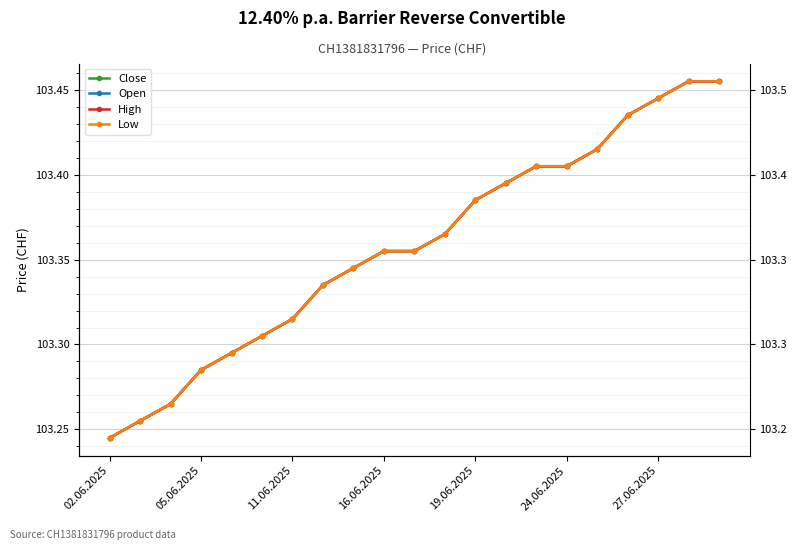

True or false: Open and Low cross at least once.

False